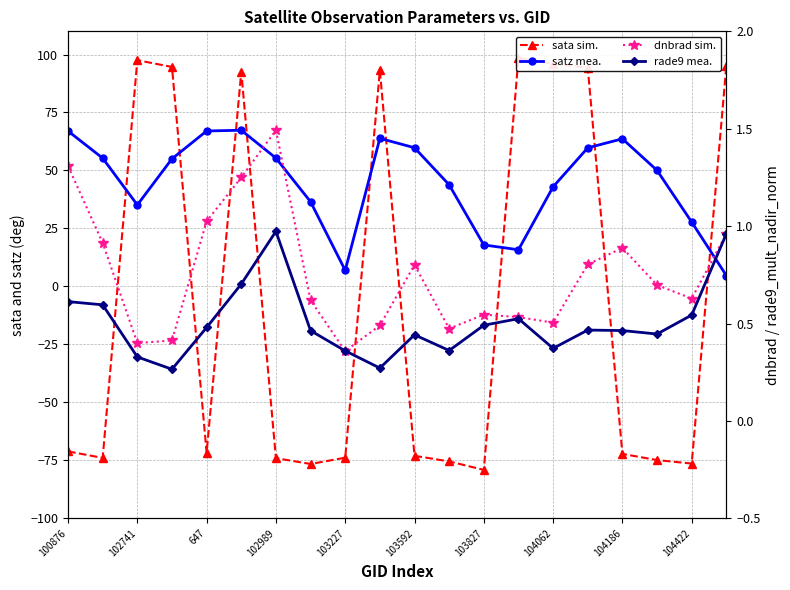

True or false: rade9 mea. has more than 1 interior local peaks.

True